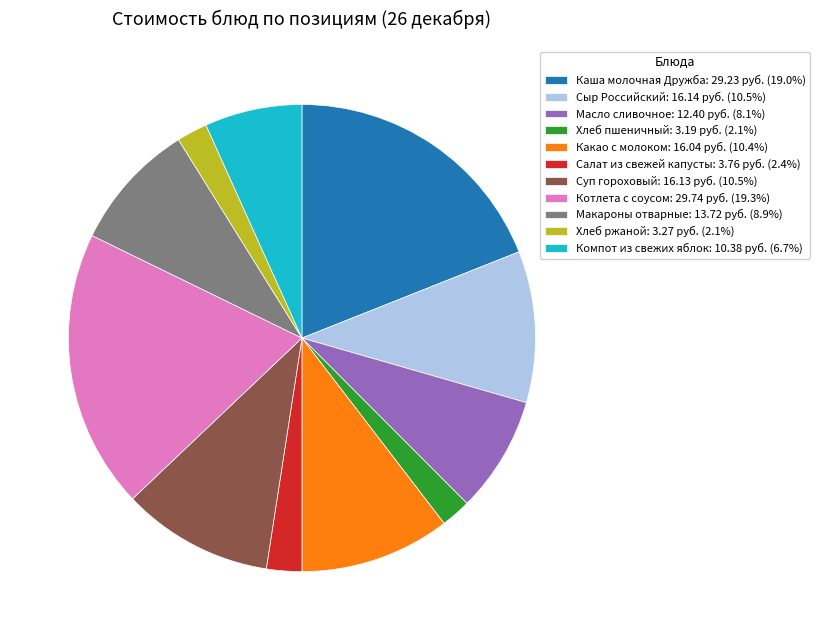

Combined, do Хлеб ржаной: 3.27 руб. (2.1%) and Хлеб пшеничный: 3.19 руб. (2.1%) account for over 50%?

No